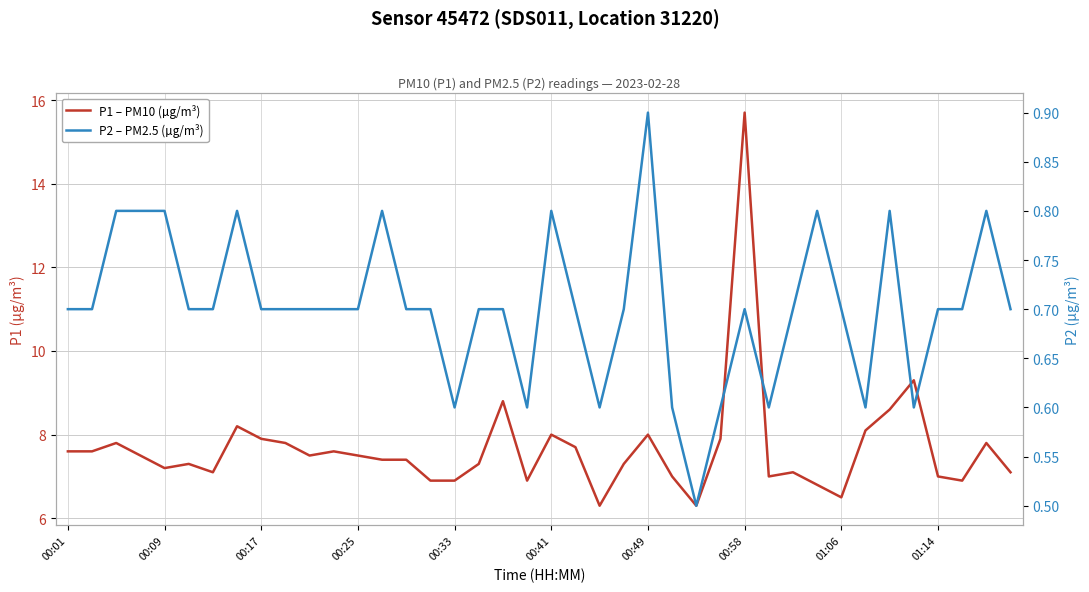

What position from the left is 39?

40